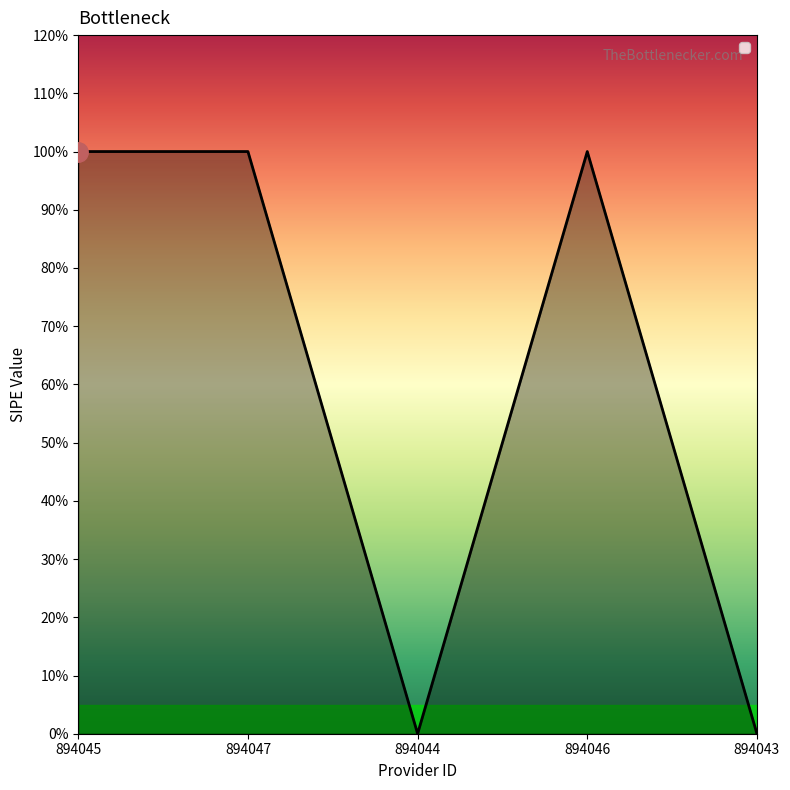

Does the chart display data point markers on the line(s)?

No